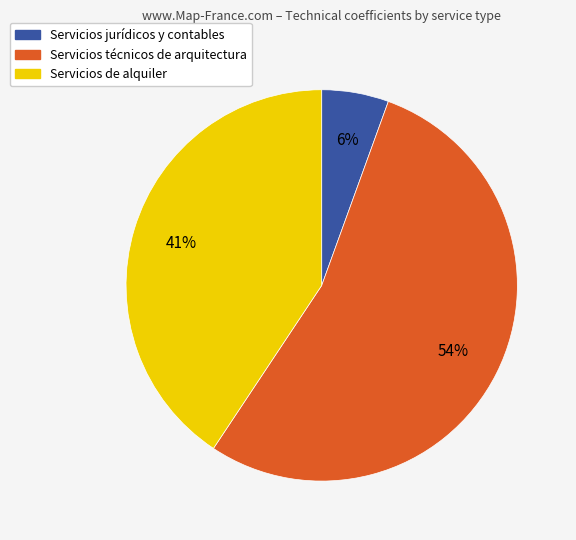

Combined, do Servicios jurídicos y contables and Servicios técnicos de arquitectura account for over 50%?

Yes